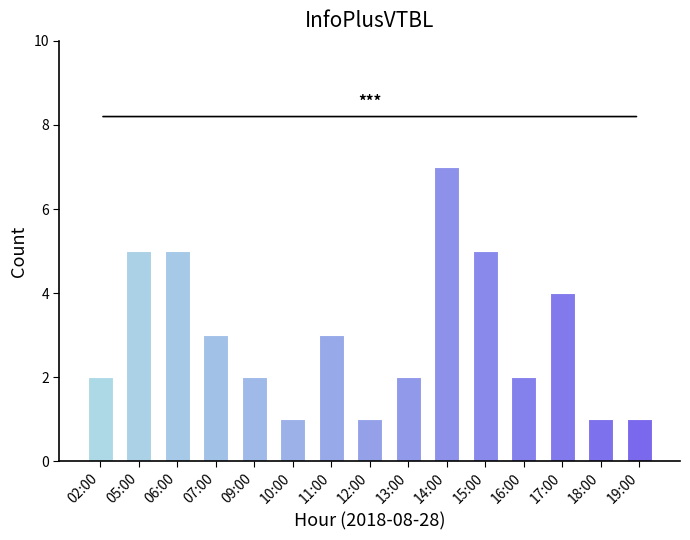

Are the bars horizontal?

No